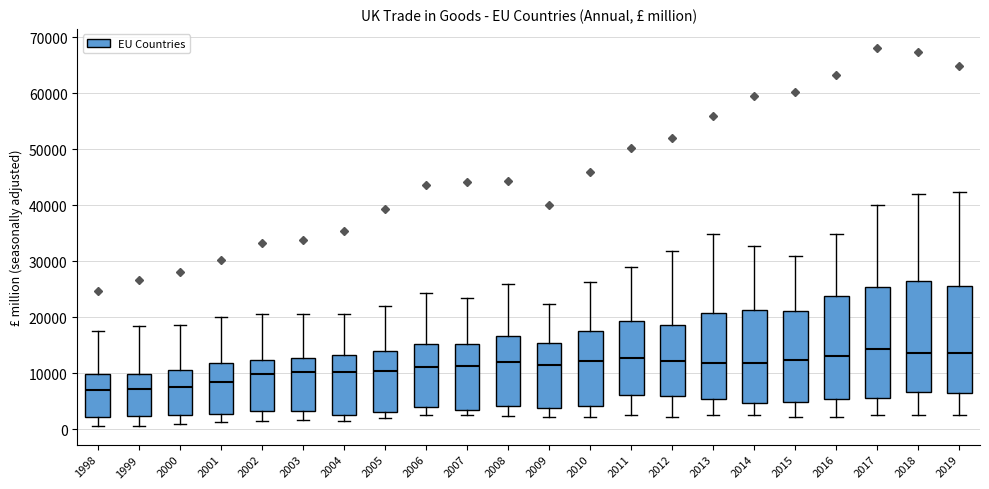

Reading left to right, transcribe this box plot: for each box, give where its median line is, the range the box spans, and where its two whiskers end, as read against the y-axis. The values are not printed on the chart, so give them approximately, as read against the axis.

1998: median 7000, box 2000 to 10000, whiskers 1000 to 18000
1999: median 7000, box 2000 to 10000, whiskers 1000 to 18000
2000: median 7000, box 2000 to 11000, whiskers 1000 to 19000
2001: median 8000, box 3000 to 12000, whiskers 1000 to 20000
2002: median 10000, box 3000 to 12000, whiskers 1000 to 21000
2003: median 10000, box 3000 to 13000, whiskers 2000 to 20000
2004: median 10000, box 3000 to 13000, whiskers 1000 to 20000
2005: median 10000, box 3000 to 14000, whiskers 2000 to 22000
2006: median 11000, box 4000 to 15000, whiskers 2000 to 24000
2007: median 11000, box 3000 to 15000, whiskers 2000 to 23000
2008: median 12000, box 4000 to 17000, whiskers 2000 to 26000
2009: median 11000, box 4000 to 15000, whiskers 2000 to 22000
2010: median 12000, box 4000 to 17000, whiskers 2000 to 26000
2011: median 13000, box 6000 to 19000, whiskers 2000 to 29000
2012: median 12000, box 6000 to 19000, whiskers 2000 to 32000
2013: median 12000, box 5000 to 21000, whiskers 3000 to 35000
2014: median 12000, box 5000 to 21000, whiskers 2000 to 33000
2015: median 12000, box 5000 to 21000, whiskers 2000 to 31000
2016: median 13000, box 5000 to 24000, whiskers 2000 to 35000
2017: median 14000, box 6000 to 25000, whiskers 3000 to 40000
2018: median 14000, box 7000 to 26000, whiskers 3000 to 42000
2019: median 14000, box 6000 to 26000, whiskers 2000 to 42000